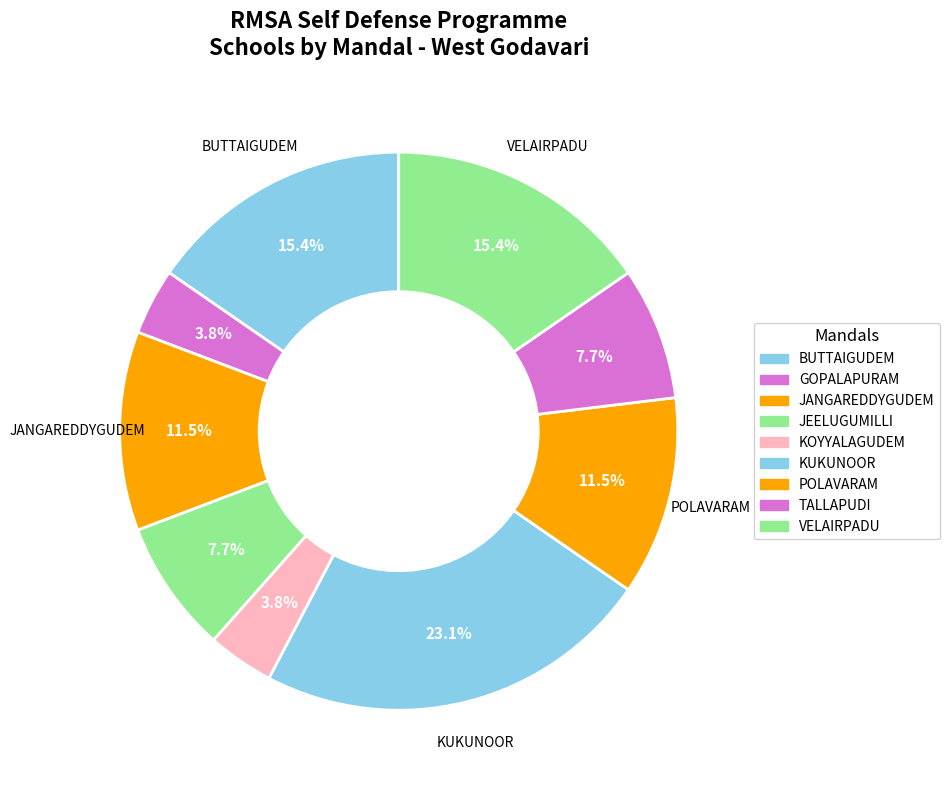

How many slices are in this pie chart?

9